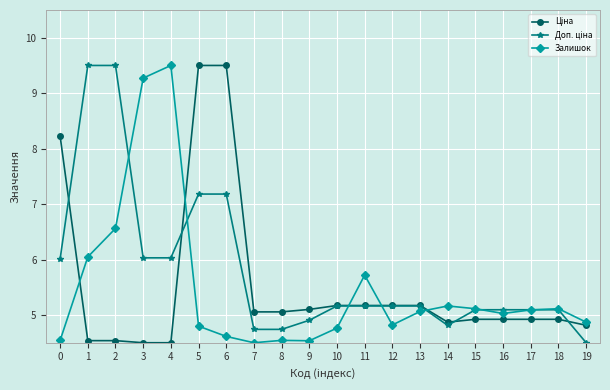

How many lines are shown in the chart?

3